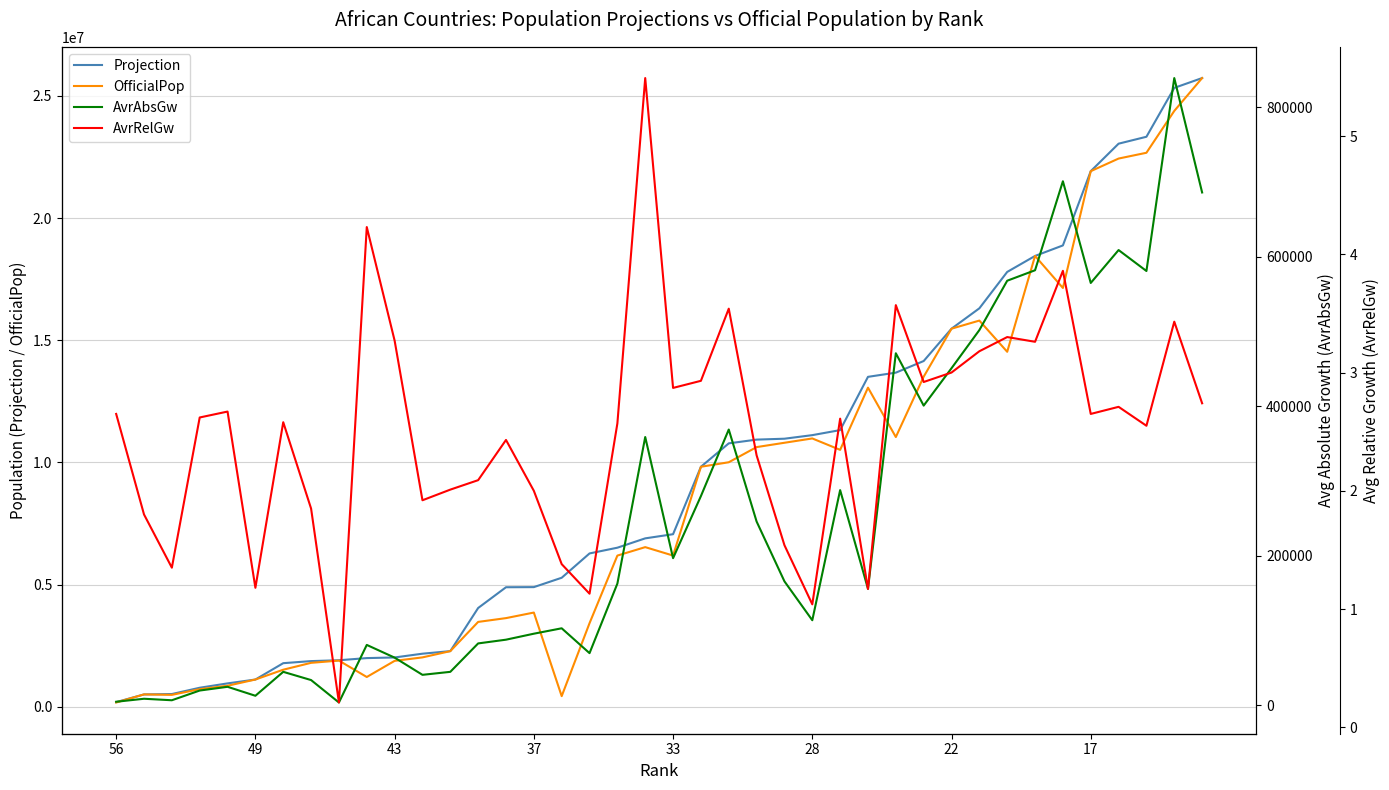

True or false: Projection and AvrRelGw cross at least once.

False